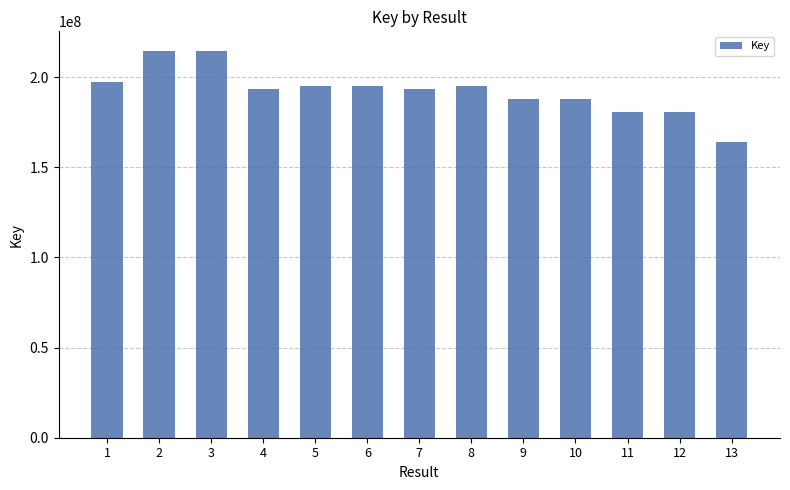

The chart shows a value of 187581208 at 10. True or false?

True